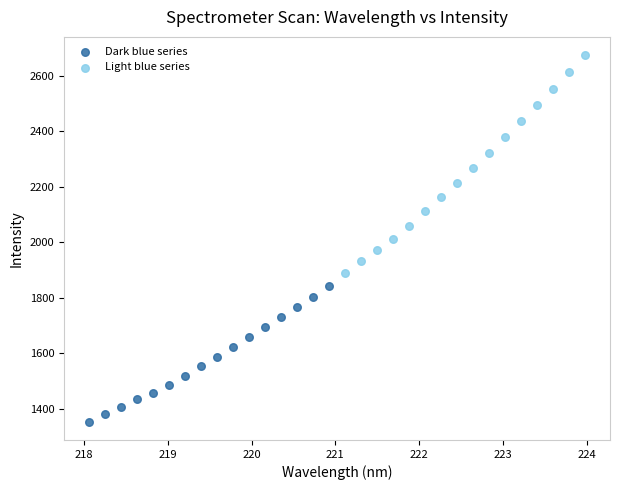

Which series contains the highest Y value?

Light blue series